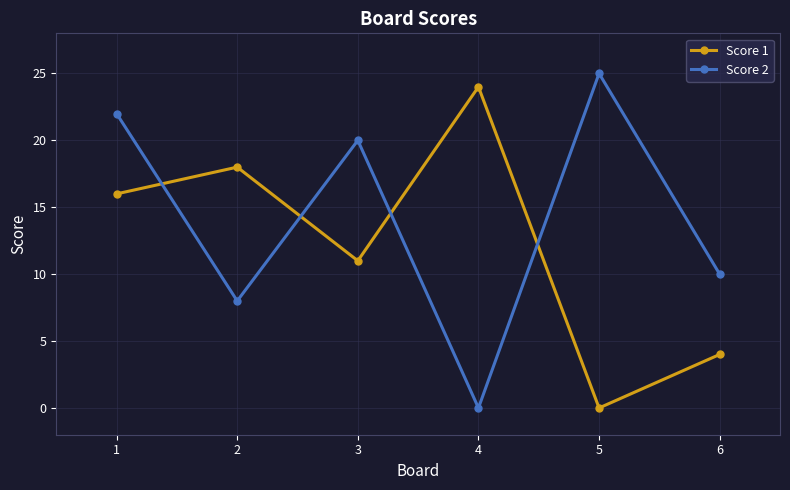

At how many categories does at least one series exceed 8?

6